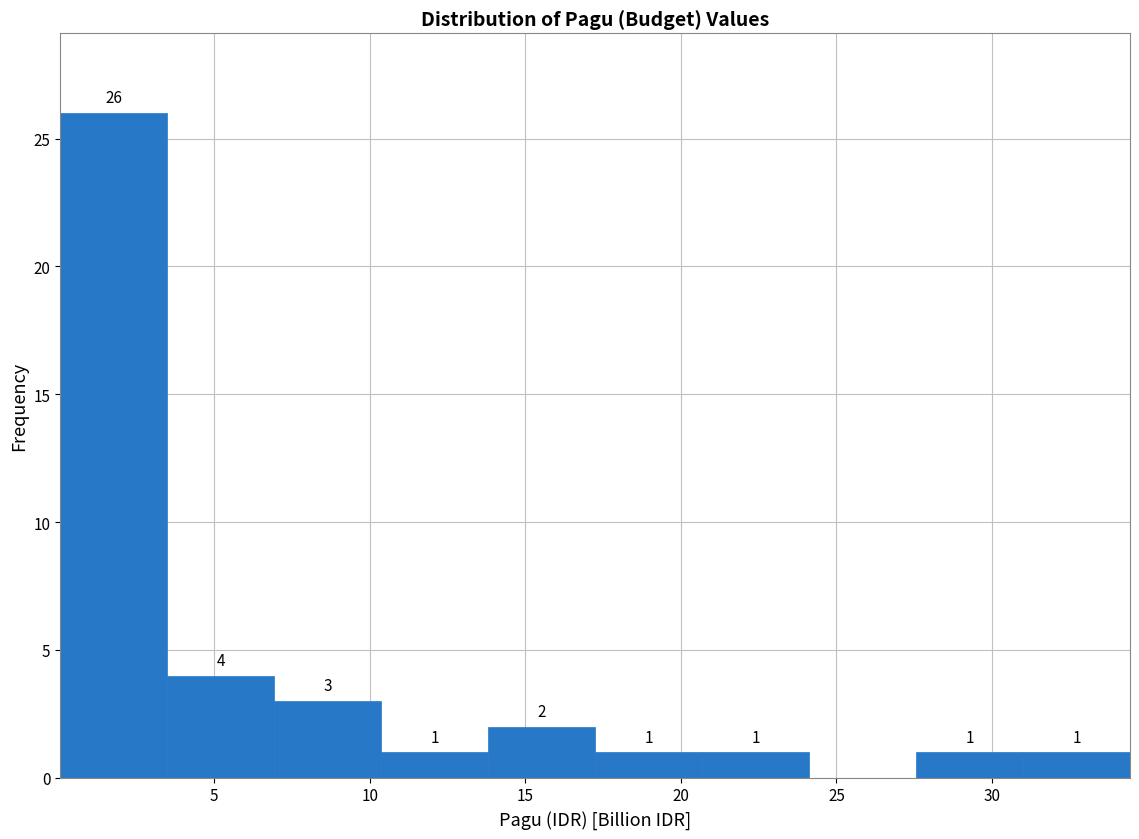

Over which range of the x-axis is the bar tallest?

0.0 to 3.5